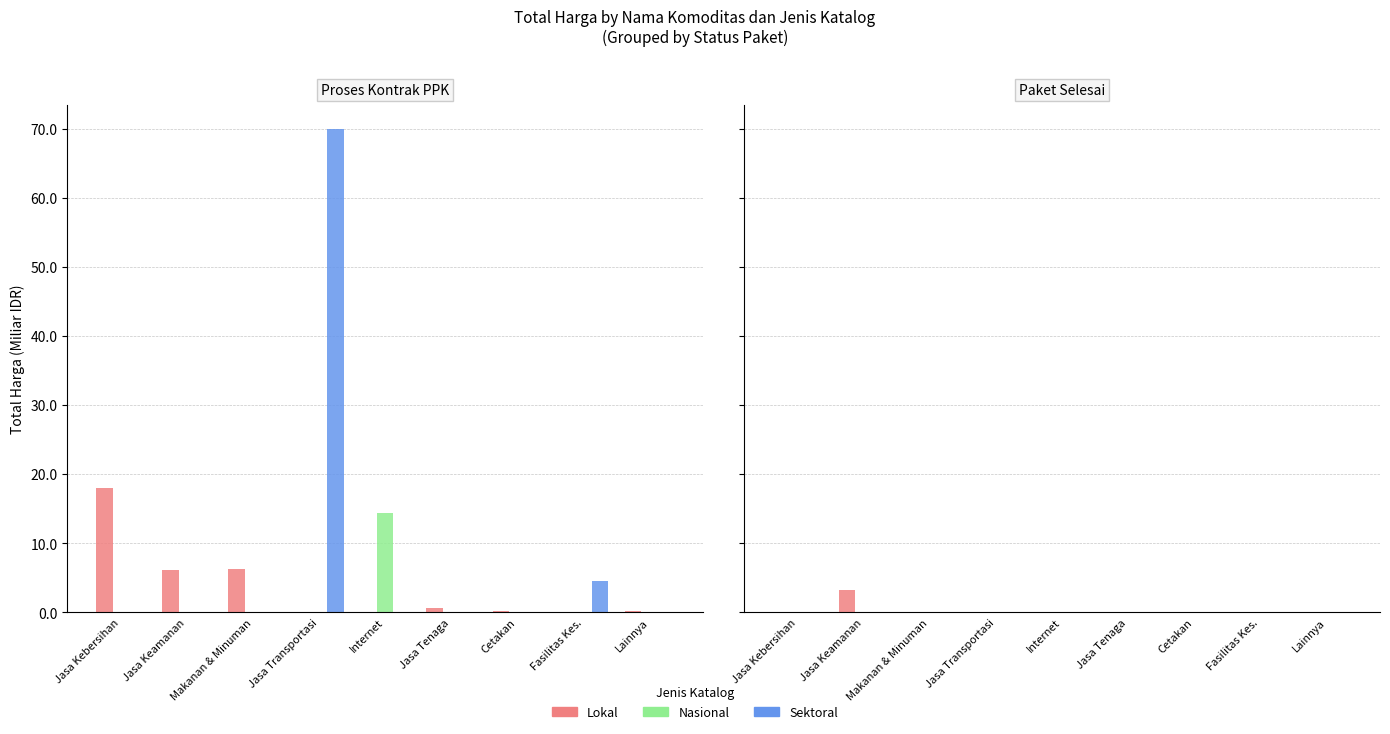

At which label is Sektoral closest to 0?

Jasa Kebersihan